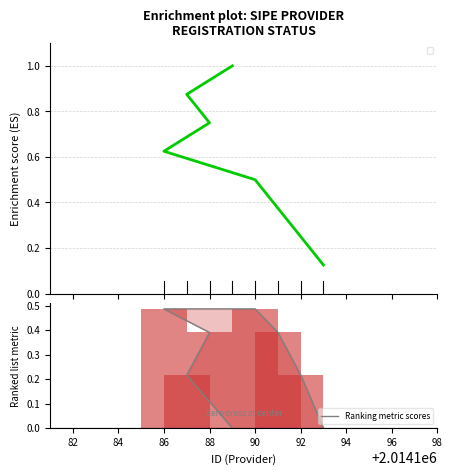

Which has a higher value, 82 or 94?

82